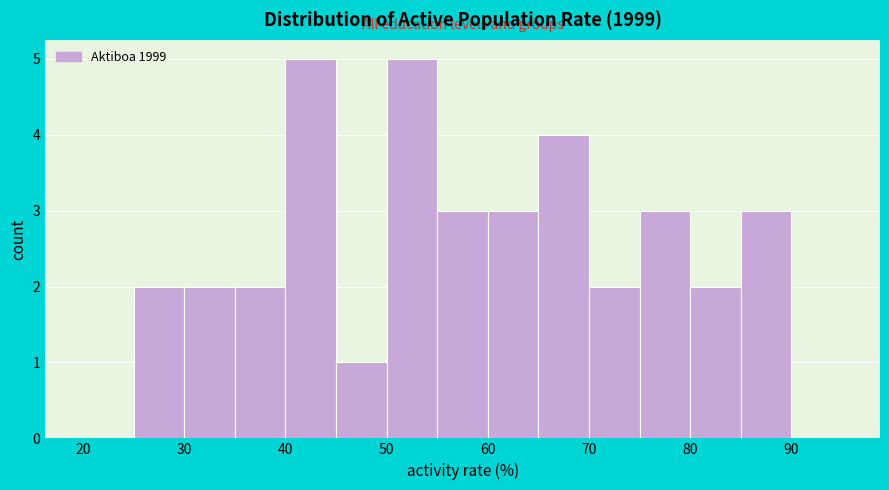

Reading left to right, list every bar in this chart as the range it spans on the x-axis followed by its height. The values are not printed on the chart, so give them approximately, as read against the axis.

20 to 25: 0
25 to 30: 2
30 to 35: 2
35 to 40: 2
40 to 45: 5
45 to 50: 1
50 to 55: 5
55 to 60: 3
60 to 65: 3
65 to 70: 4
70 to 75: 2
75 to 80: 3
80 to 85: 2
85 to 90: 3
90 to 95: 0